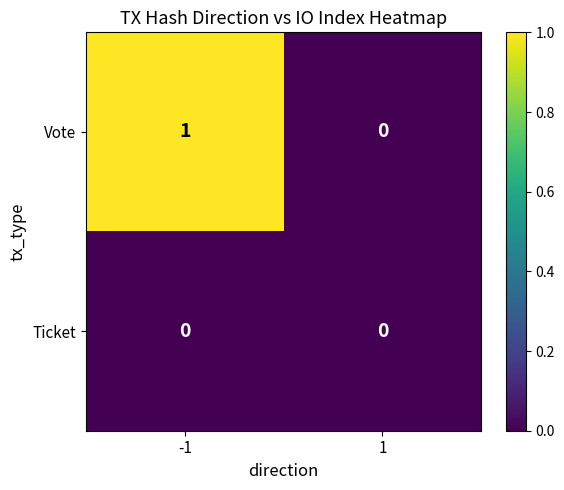

Rank the series by their average value, from lowest to highest.

Ticket, Vote